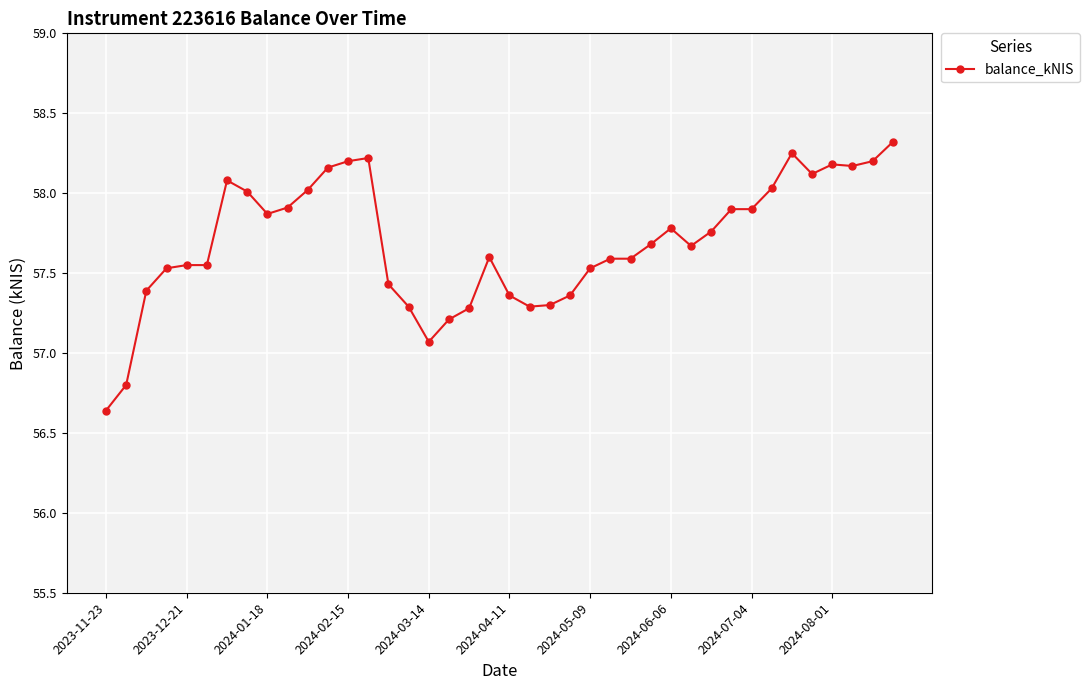

What is the average value?

57.7